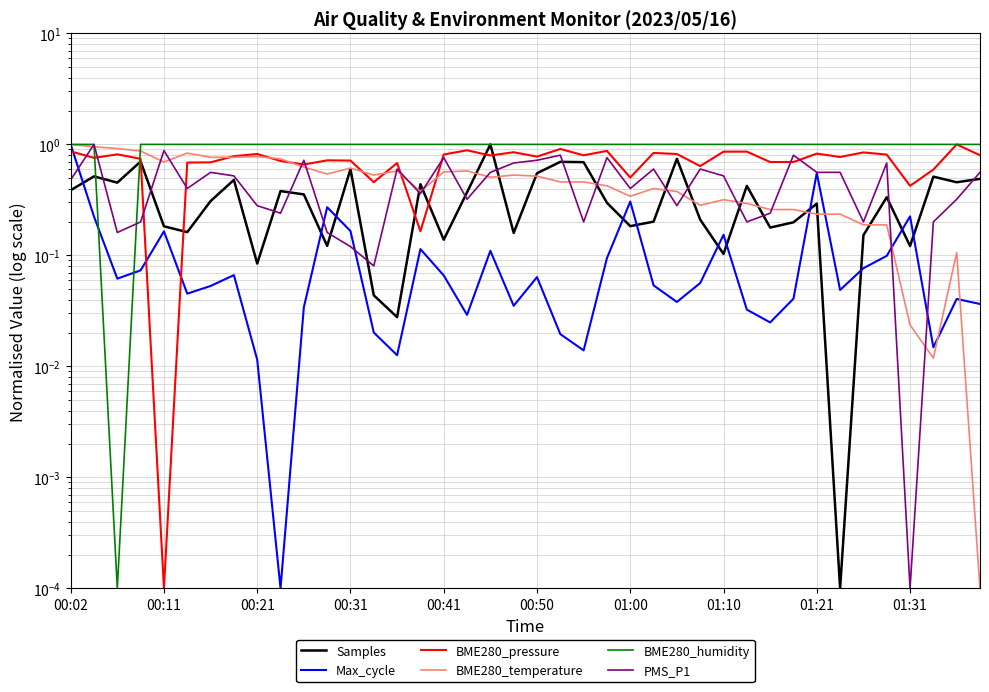

List the series in order of their peak value, lowest first.

Samples, Max_cycle, BME280_pressure, BME280_temperature, BME280_humidity, PMS_P1